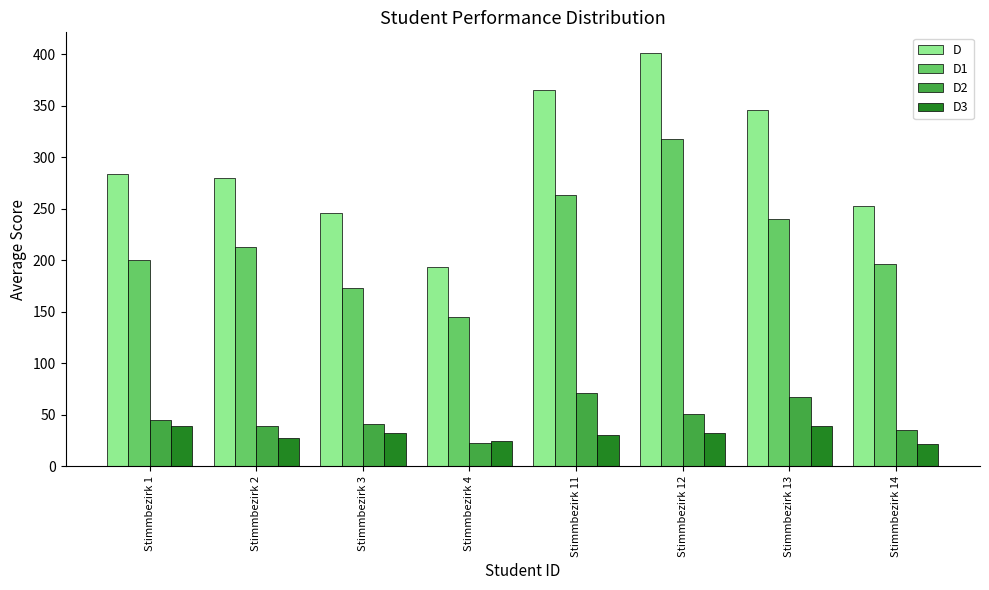

What is the approximate value of D at Stimmbezirk 4, to the nearest 5?

195